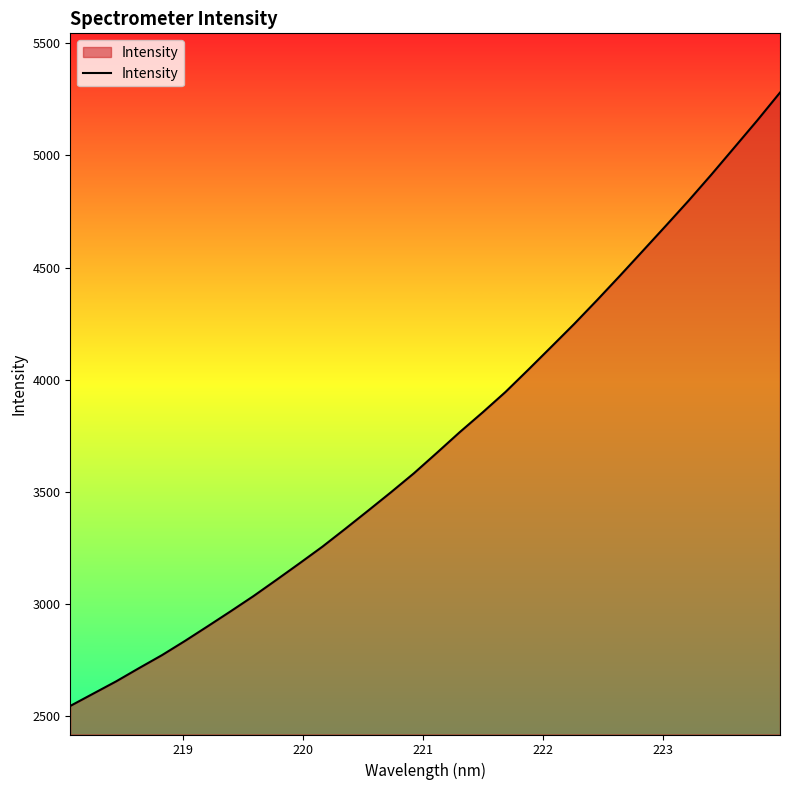

What is the maximum value shown in the chart?

5279.7